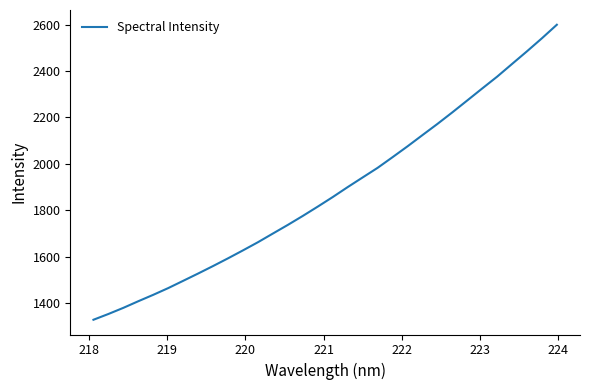

What is the minimum value shown in the chart?

1327.6